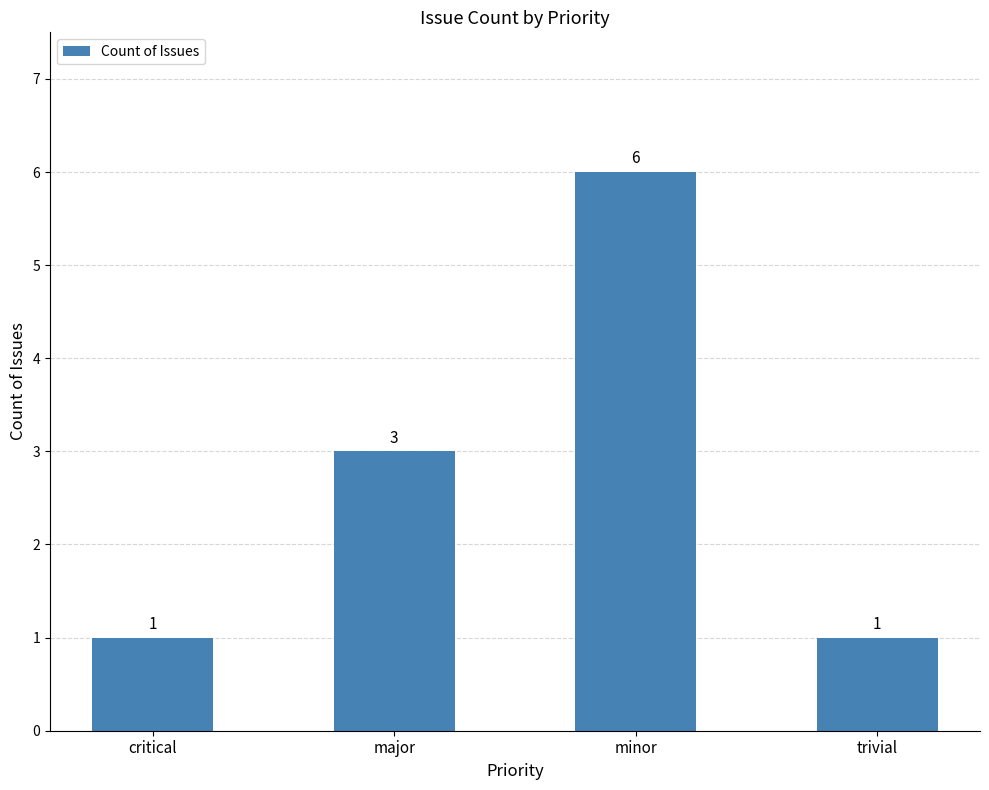

Does the chart contain stacked bars?

No